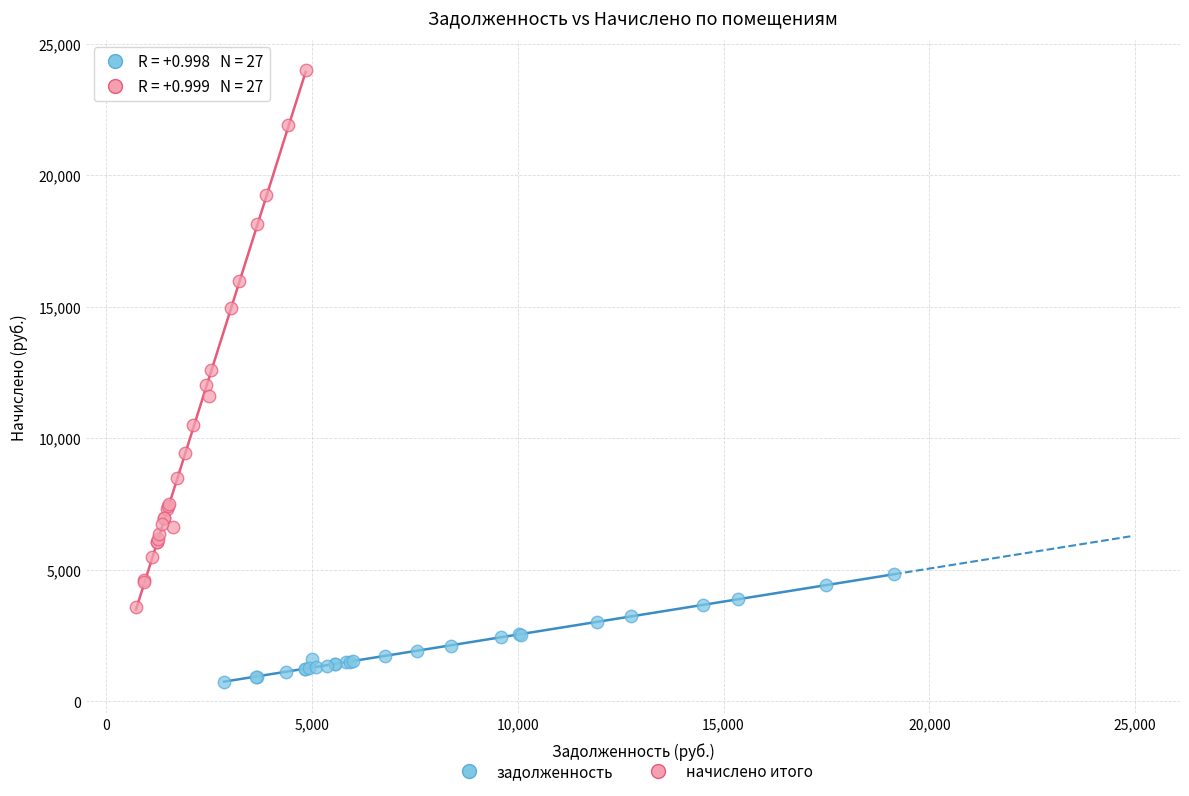

Which series reaches the minimum Y coordinate?

задолженность